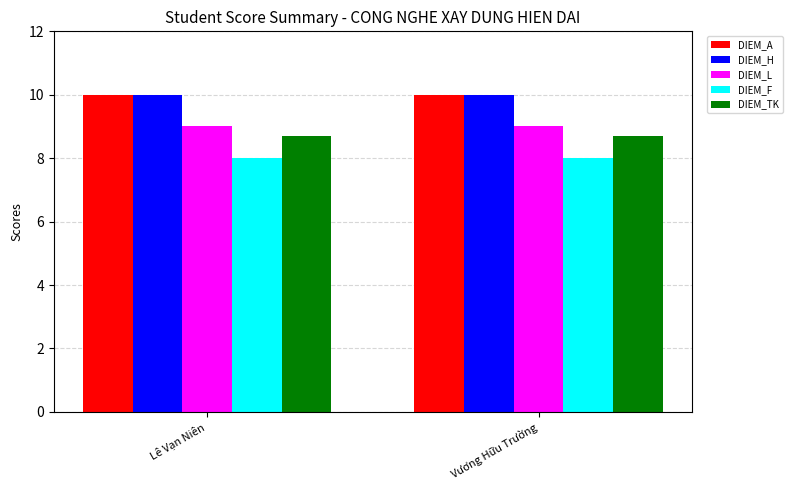

How many categories are shown in the chart?

2